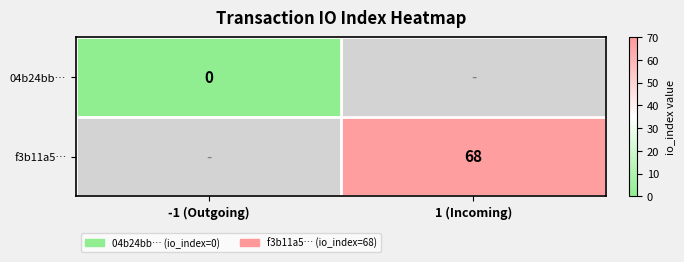

The value of f3b11a5… at 1 (Incoming) is 116. True or false?

False